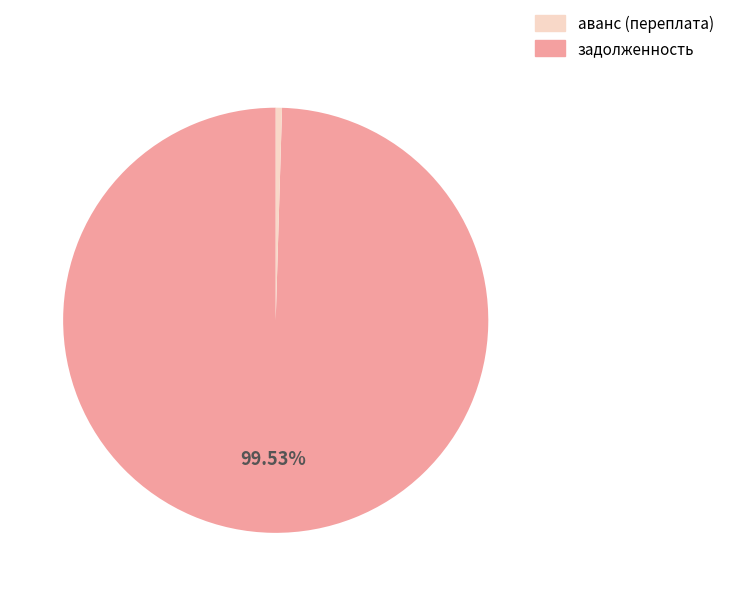

Count the number of slices in the pie.

2